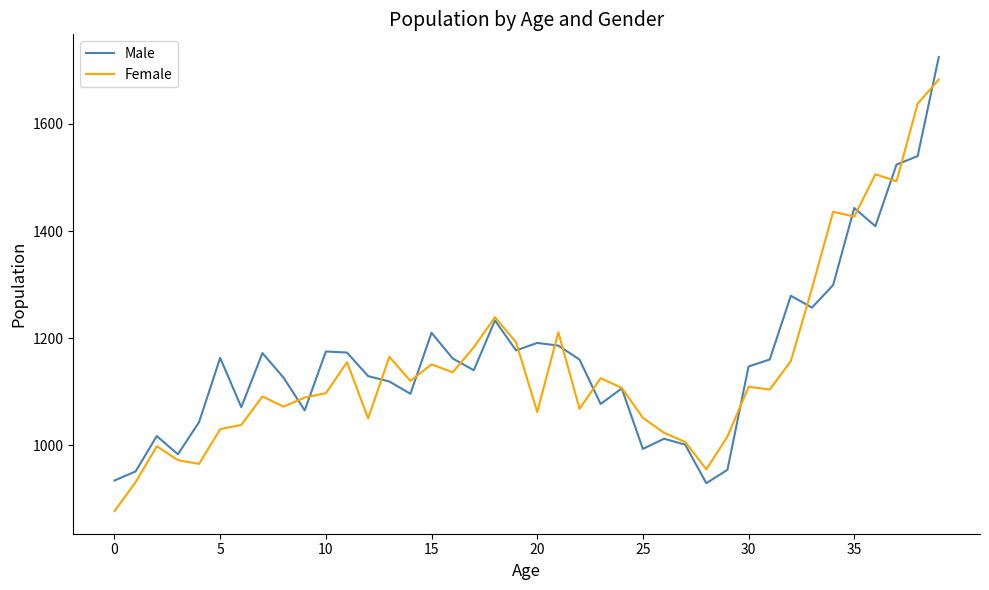

How many lines are shown in the chart?

2